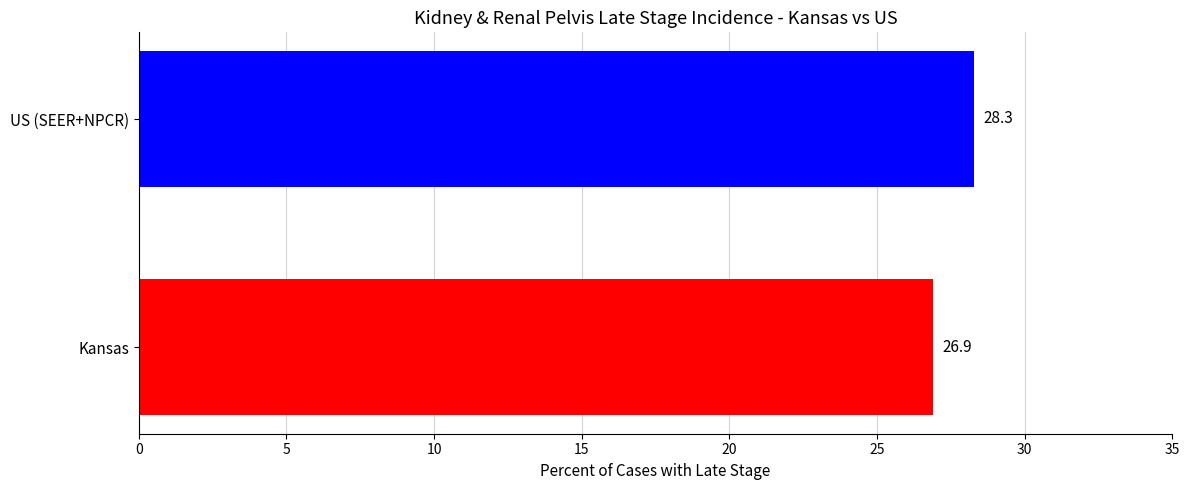

List the labels in order of value, smallest first.

Kansas, US (SEER+NPCR)